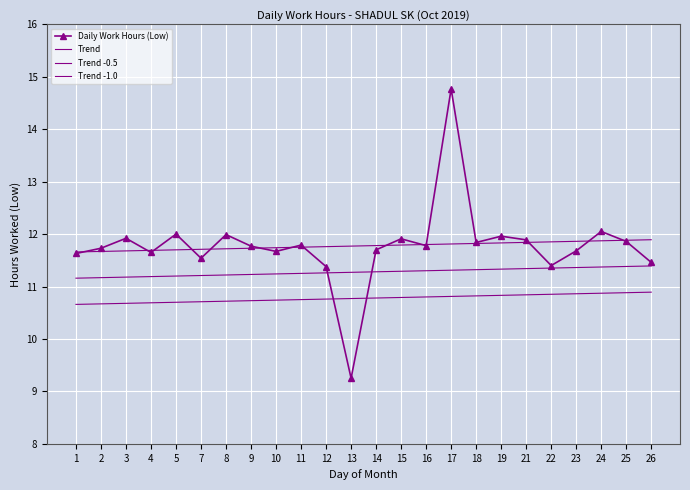

Reading right to left, what are all the values shown in this chart?

Daily Work Hours (Low): 26=11.5	25=11.9	24=12.1	23=11.7	22=11.4	21=11.9	19=12.0	18=11.8	17=14.8	16=11.8	15=11.9	14=11.7	13=9.2	12=11.4	11=11.8	10=11.7	9=11.8	8=12.0	7=11.5	5=12.0	4=11.7	3=11.9	2=11.7	1=11.6
Trend: 26=11.9	25=11.9	24=11.9	23=11.9	22=11.9	21=11.8	19=11.8	18=11.8	17=11.8	16=11.8	15=11.8	14=11.8	13=11.8	12=11.8	11=11.8	10=11.7	9=11.7	8=11.7	7=11.7	5=11.7	4=11.7	3=11.7	2=11.7	1=11.7
Trend -0.5: 26=11.4	25=11.4	24=11.4	23=11.4	22=11.4	21=11.3	19=11.3	18=11.3	17=11.3	16=11.3	15=11.3	14=11.3	13=11.3	12=11.3	11=11.3	10=11.2	9=11.2	8=11.2	7=11.2	5=11.2	4=11.2	3=11.2	2=11.2	1=11.2
Trend -1.0: 26=10.9	25=10.9	24=10.9	23=10.9	22=10.9	21=10.8	19=10.8	18=10.8	17=10.8	16=10.8	15=10.8	14=10.8	13=10.8	12=10.8	11=10.8	10=10.7	9=10.7	8=10.7	7=10.7	5=10.7	4=10.7	3=10.7	2=10.7	1=10.7